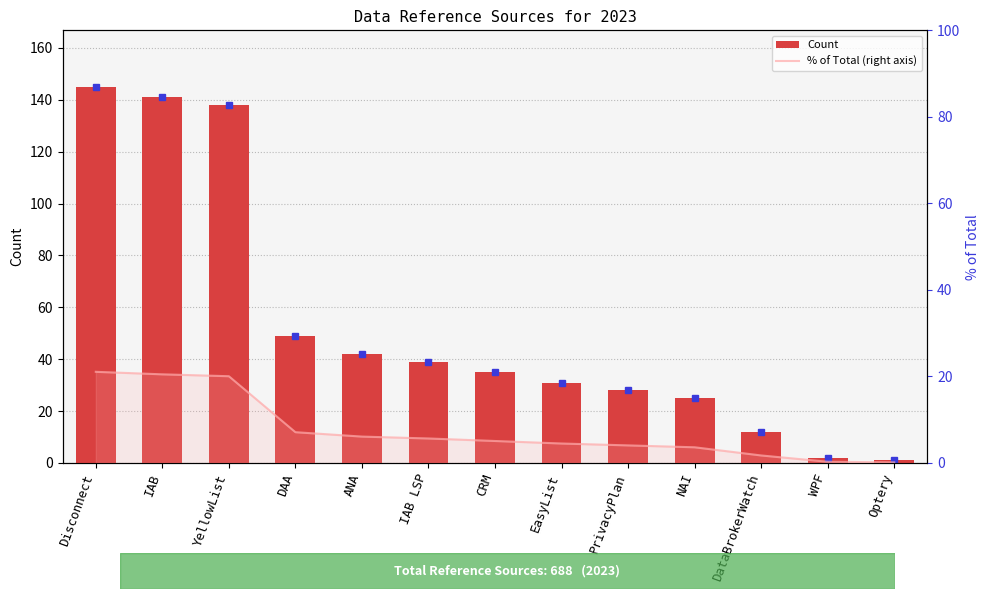

How many data points in % of Total (right axis) are above 5?

7